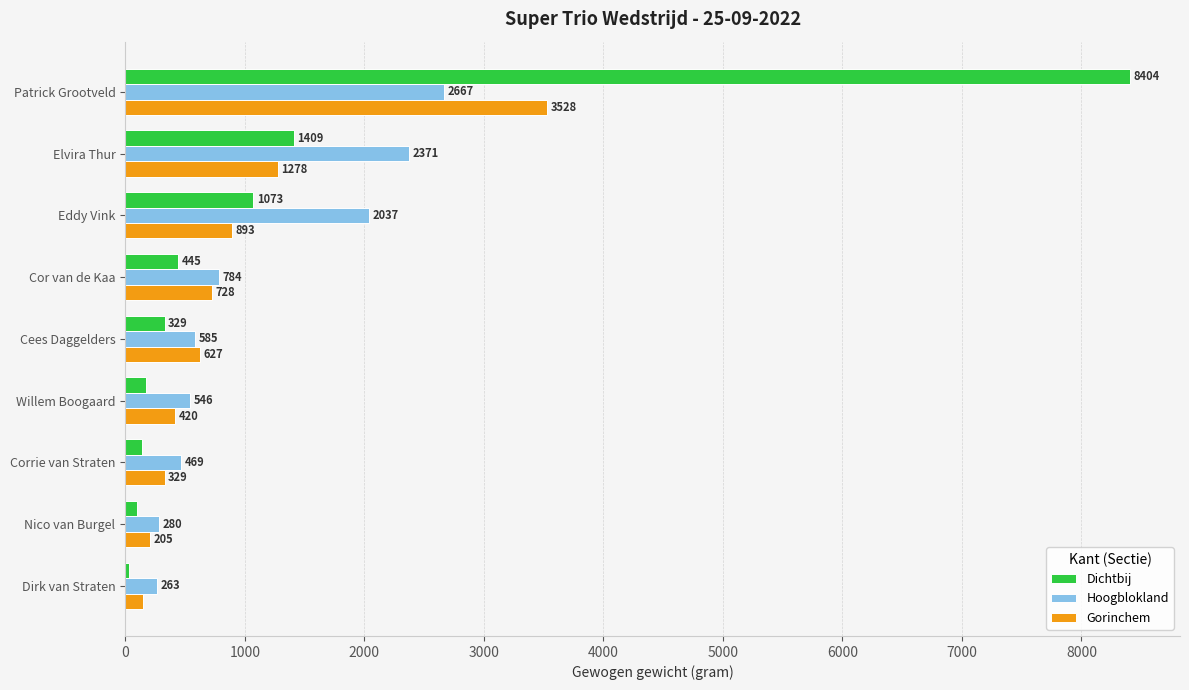

Rank the categories by Hoogblokland value from lowest to highest.

Dirk van Straten, Nico van Burgel, Corrie van Straten, Willem Boogaard, Cees Daggelders, Cor van de Kaa, Eddy Vink, Elvira Thur, Patrick Grootveld